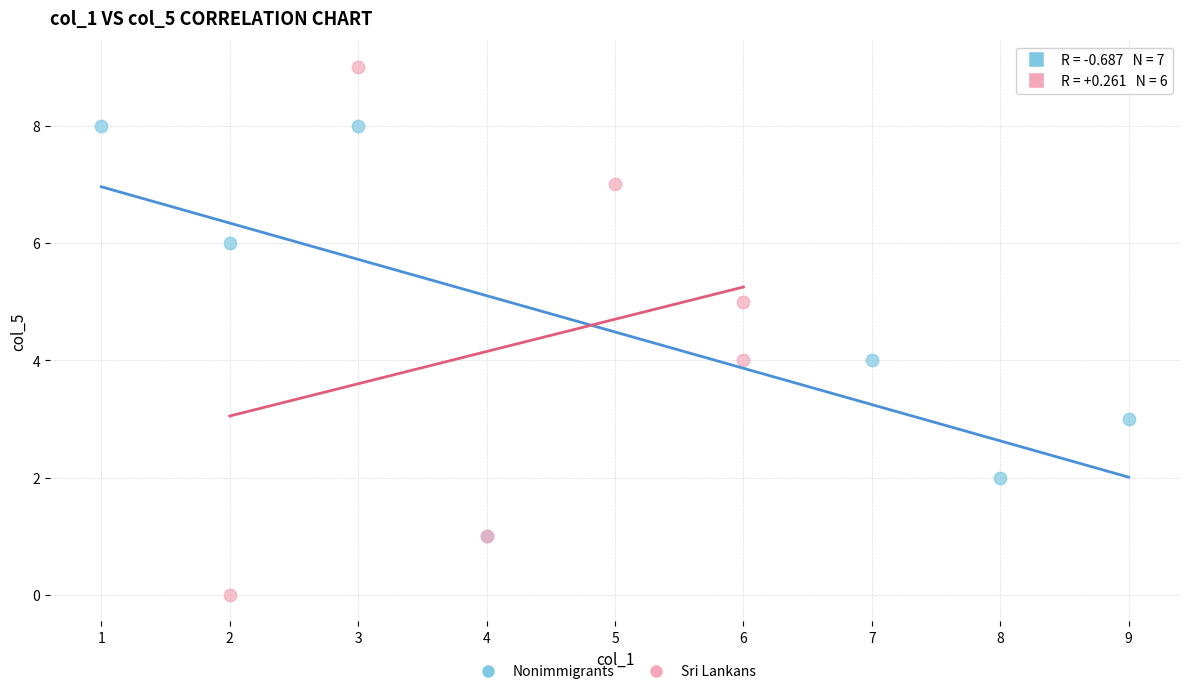

Which series contains the highest Y value?

Sri Lankans